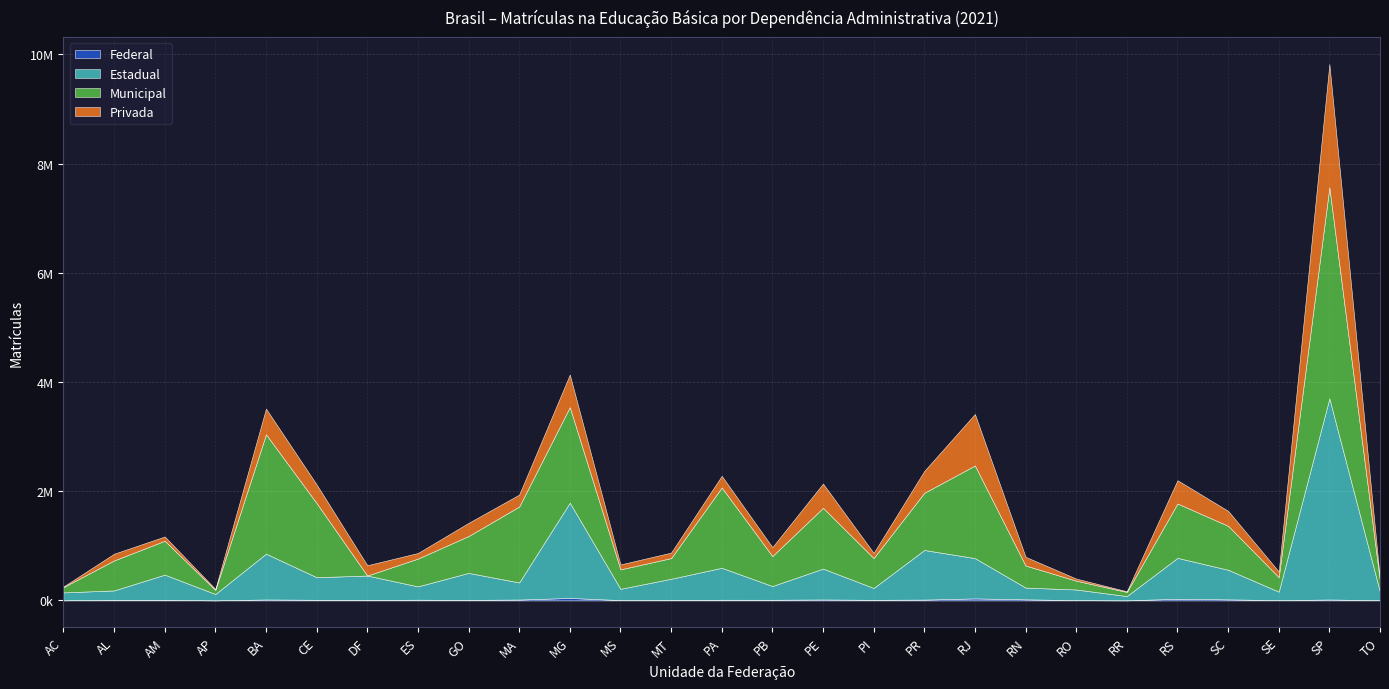

What position from the right is BA?

23